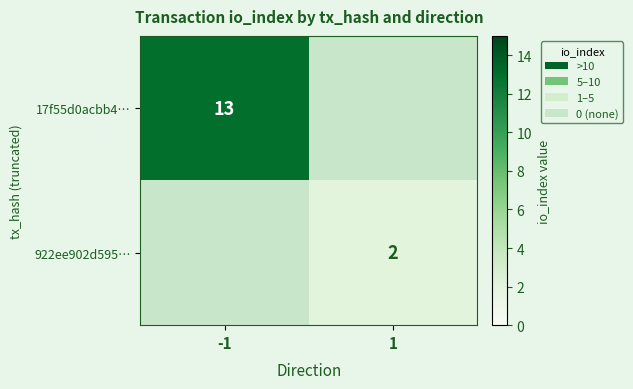

Count the number of categories in the chart.

2